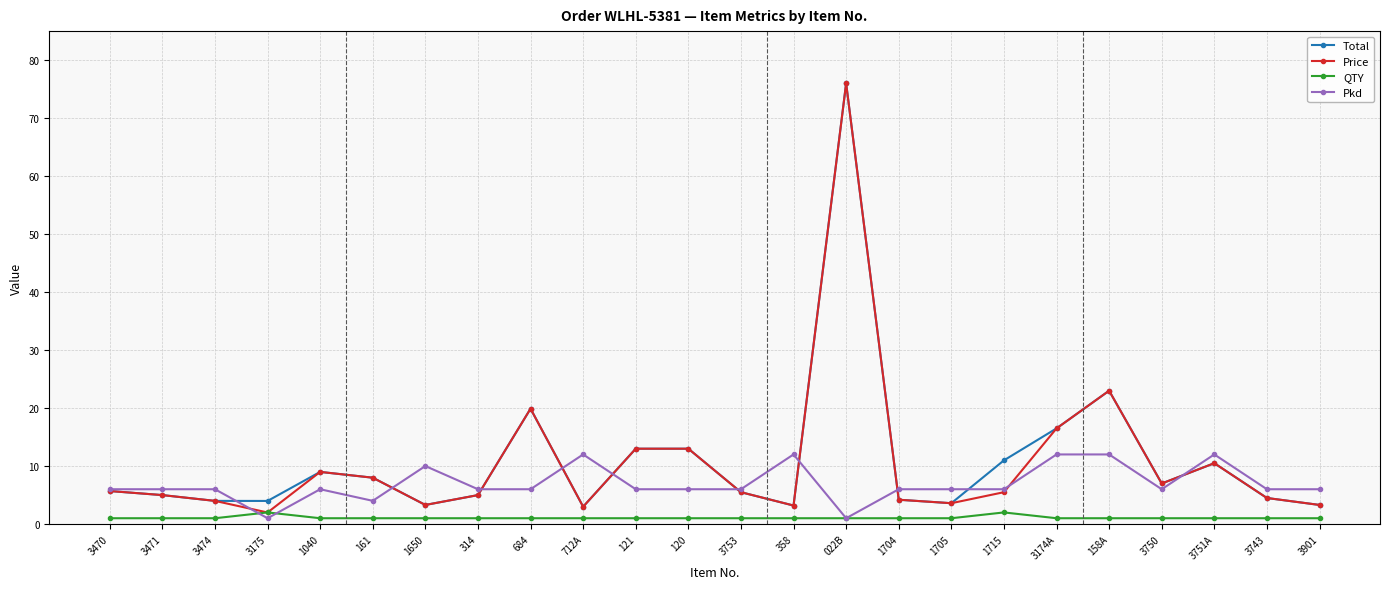

True or false: Price and Pkd intersect in this chart.

True